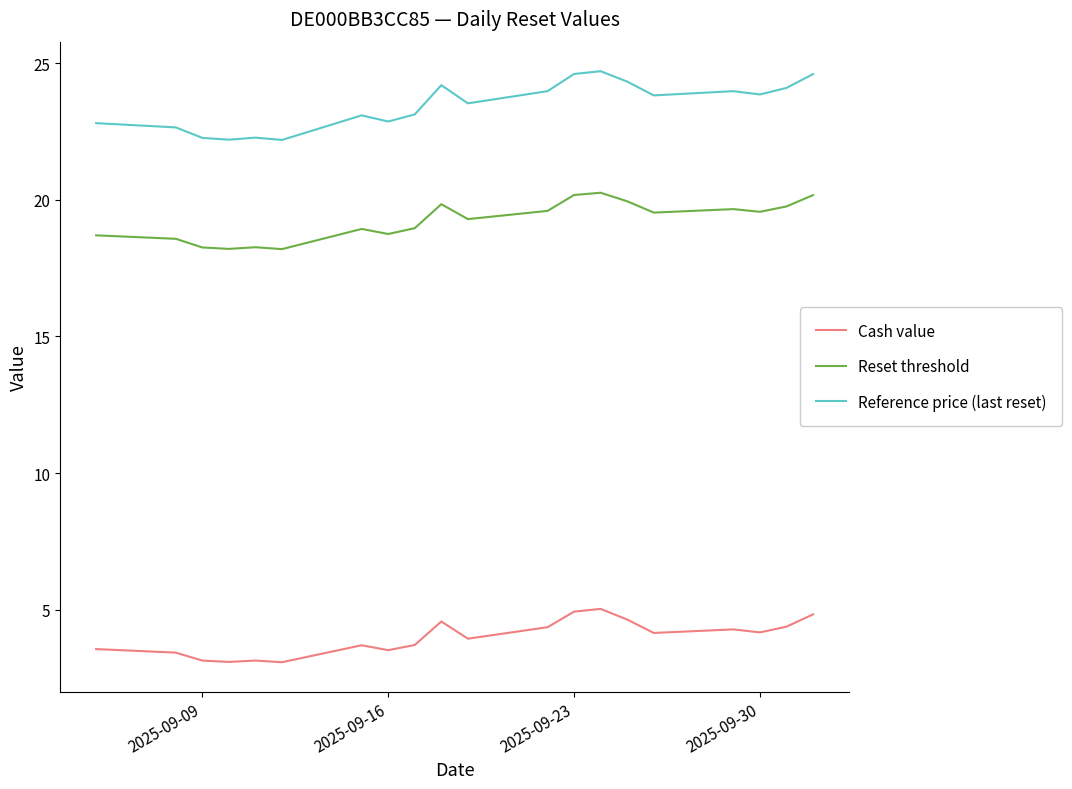

True or false: Reference price (last reset) and Cash value cross at least once.

False